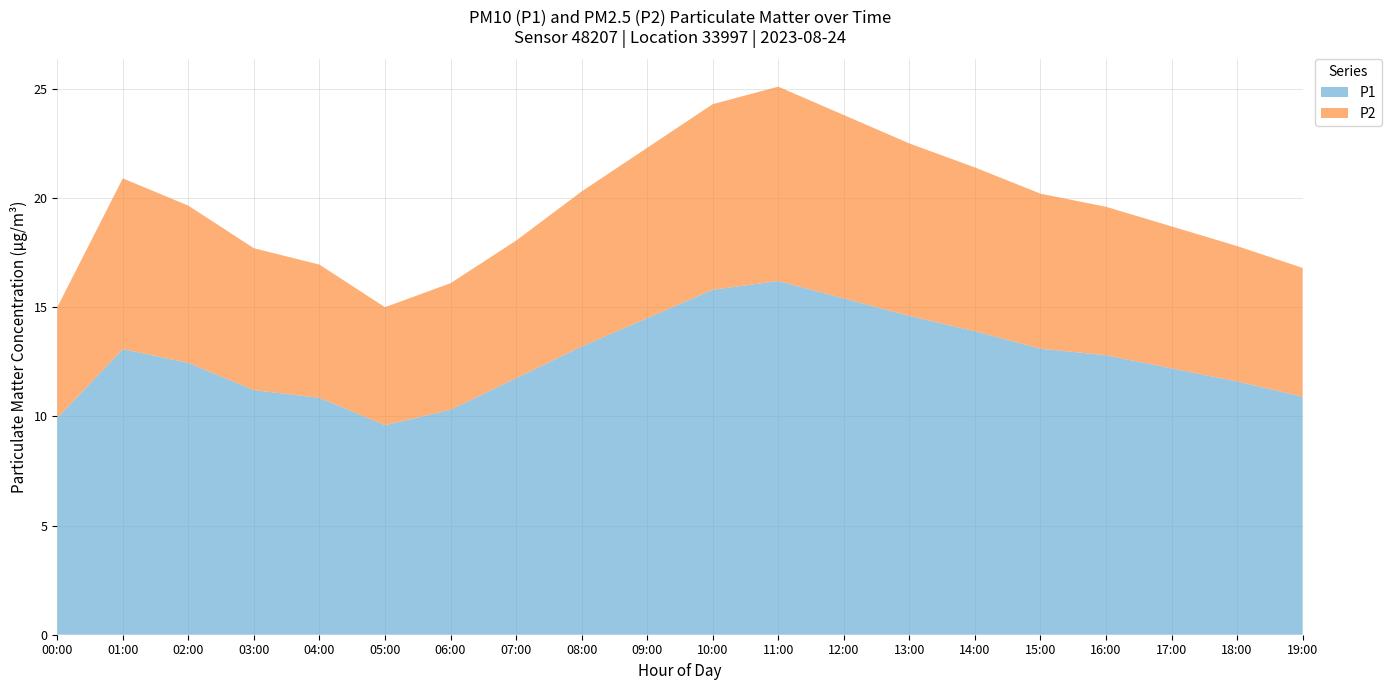

Reading left to right, extract all data points from this chart.

P1: 00:00=9.9	01:00=13.1	02:00=12.4	03:00=11.2	04:00=10.8	05:00=9.6	06:00=10.3	07:00=11.8	08:00=13.2	09:00=14.5	10:00=15.8	11:00=16.2	12:00=15.4	13:00=14.6	14:00=13.9	15:00=13.1	16:00=12.8	17:00=12.2	18:00=11.6	19:00=10.9
P2: 00:00=5.1	01:00=7.8	02:00=7.2	03:00=6.5	04:00=6.1	05:00=5.4	06:00=5.8	07:00=6.3	08:00=7.1	09:00=7.8	10:00=8.5	11:00=8.9	12:00=8.4	13:00=7.9	14:00=7.5	15:00=7.1	16:00=6.8	17:00=6.5	18:00=6.2	19:00=5.9